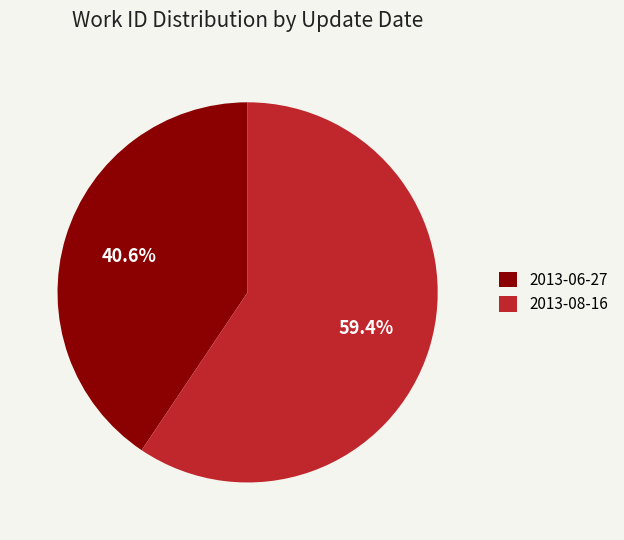

What is the total percentage of 2013-08-16 and 2013-06-27?

100.0%